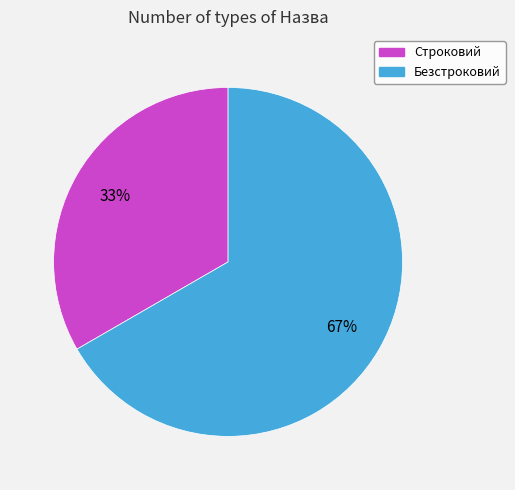

How many segments does this pie chart have?

2